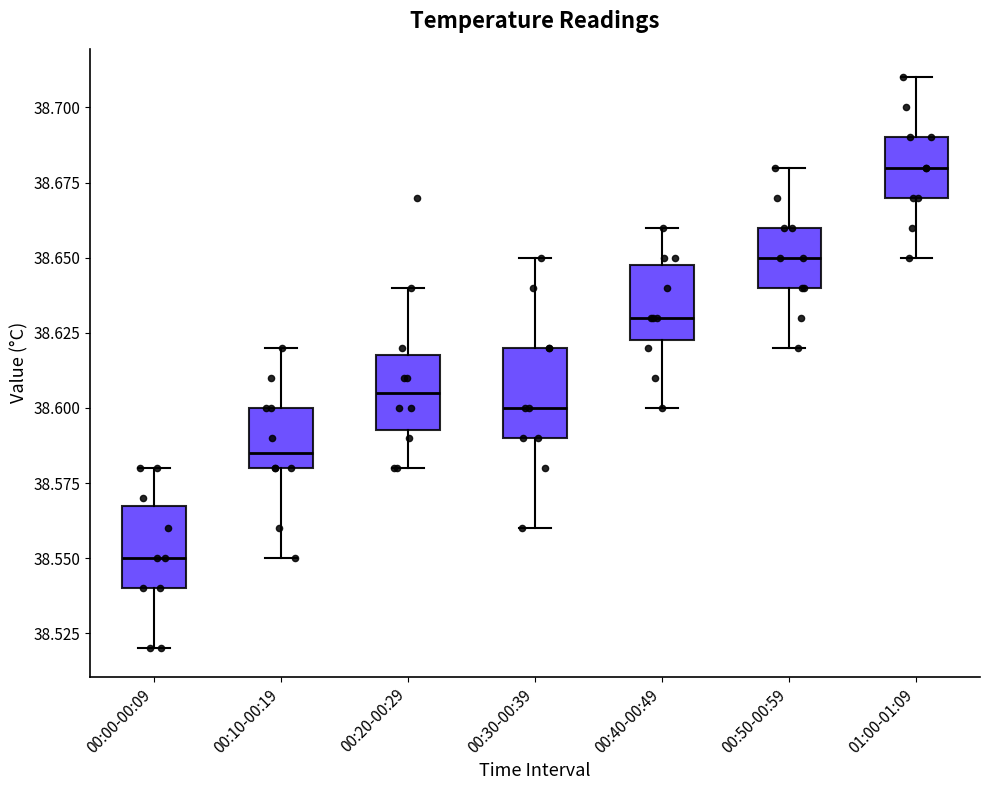

Reading left to right, transcribe this box plot: for each box, give where its median line is, the range the box spans, and where its two whiskers end, as read against the y-axis. The values are not printed on the chart, so give them approximately, as read against the axis.

00:00-00:09: median 38.550, box 38.540 to 38.570, whiskers 38.520 to 38.580
00:10-00:19: median 38.585, box 38.580 to 38.600, whiskers 38.550 to 38.620
00:20-00:29: median 38.605, box 38.595 to 38.620, whiskers 38.580 to 38.640
00:30-00:39: median 38.600, box 38.590 to 38.620, whiskers 38.560 to 38.650
00:40-00:49: median 38.630, box 38.625 to 38.650, whiskers 38.600 to 38.660
00:50-00:59: median 38.650, box 38.640 to 38.660, whiskers 38.620 to 38.680
01:00-01:09: median 38.680, box 38.670 to 38.690, whiskers 38.650 to 38.710